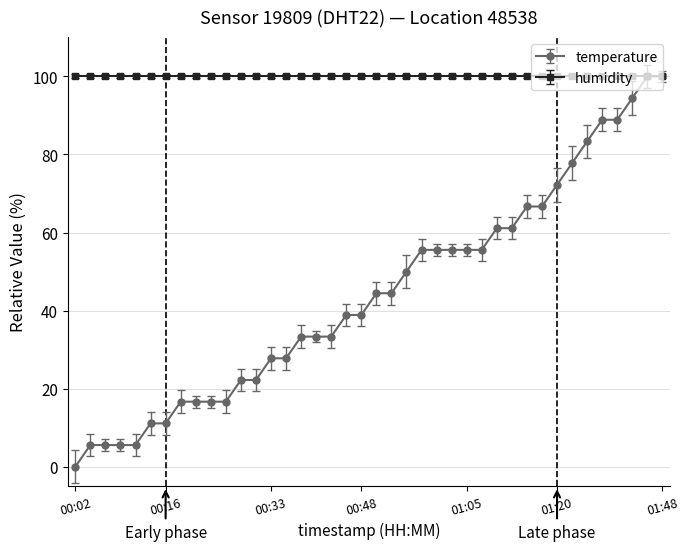

At how many categories does at least one series exceed 86?

40